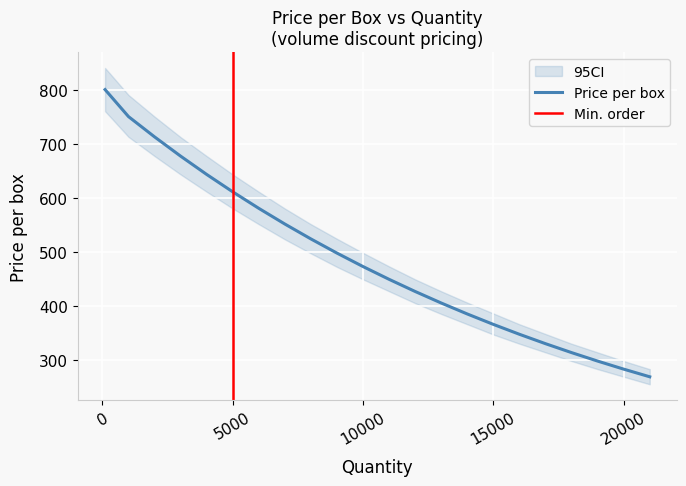

Which has a higher value, 13000 or 20000?

13000